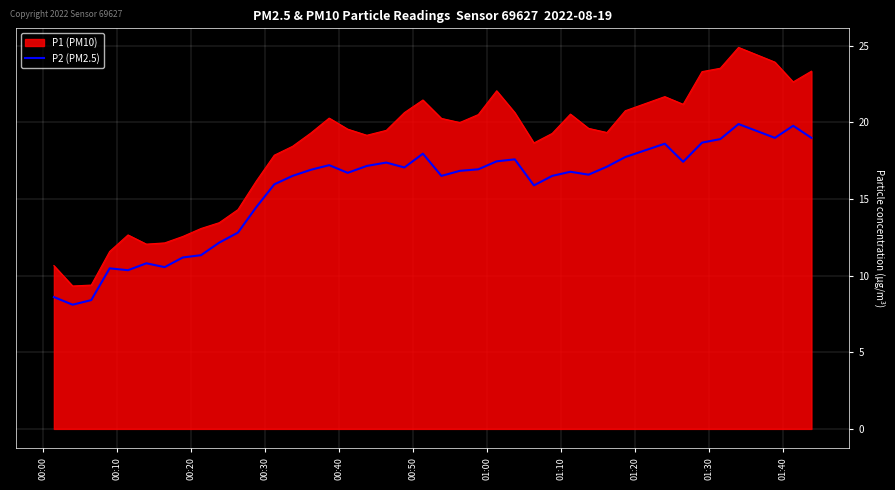

What is the difference between the maximum and minimum values in the P1 (PM10) series?

15.6